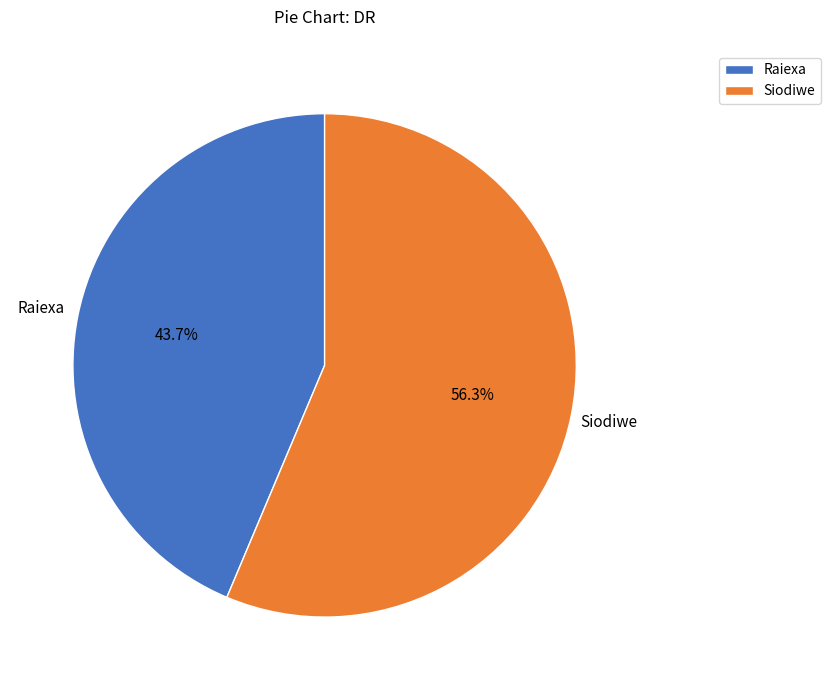

Combined, what portion of the pie is Siodiwe and Raiexa?

100.0%